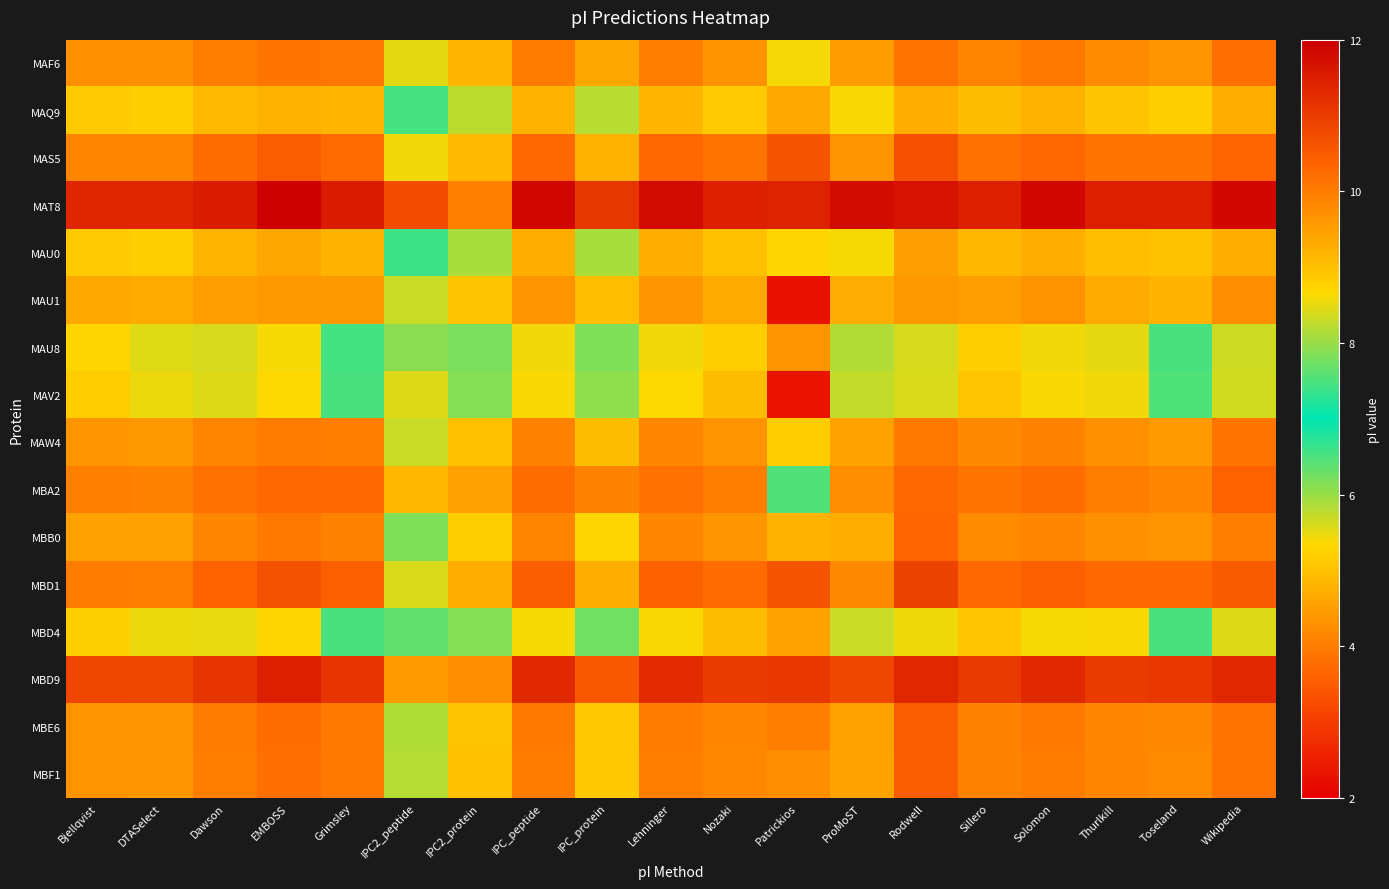

What is the spread (max minus min) of values at Patrickios?

9.1